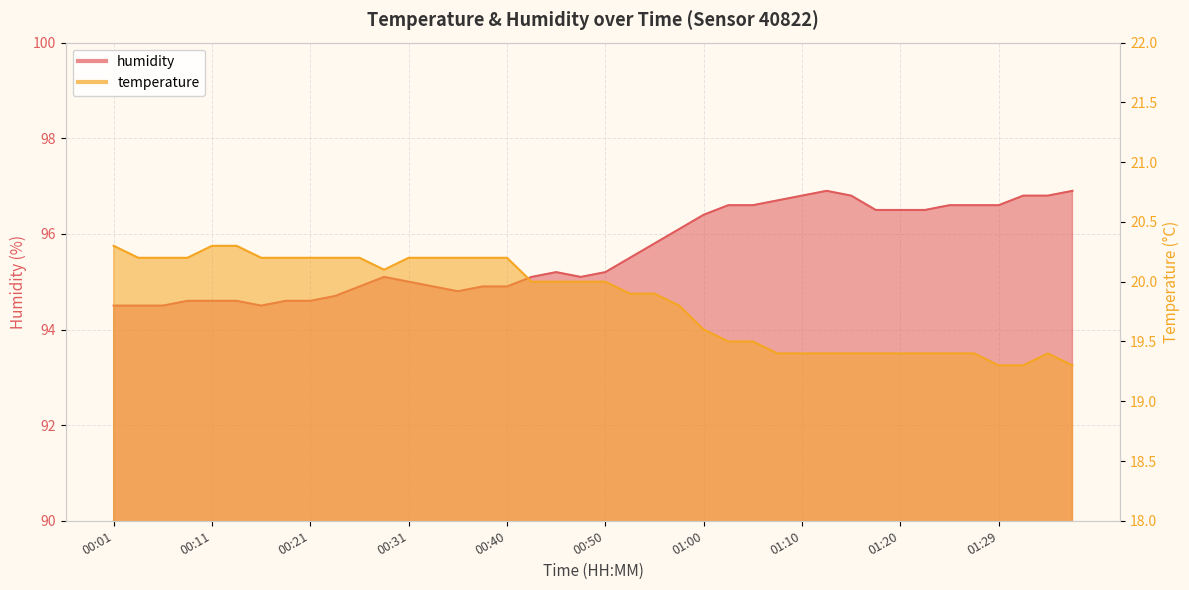

Is it true that temperature equals 20.2 at 00:16?

True